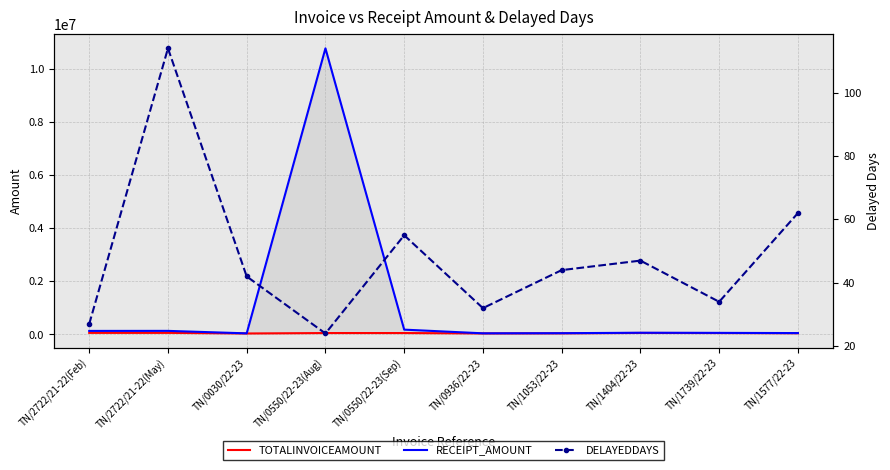

How many values in the RECEIPT_AMOUNT series exceed 65299?

4